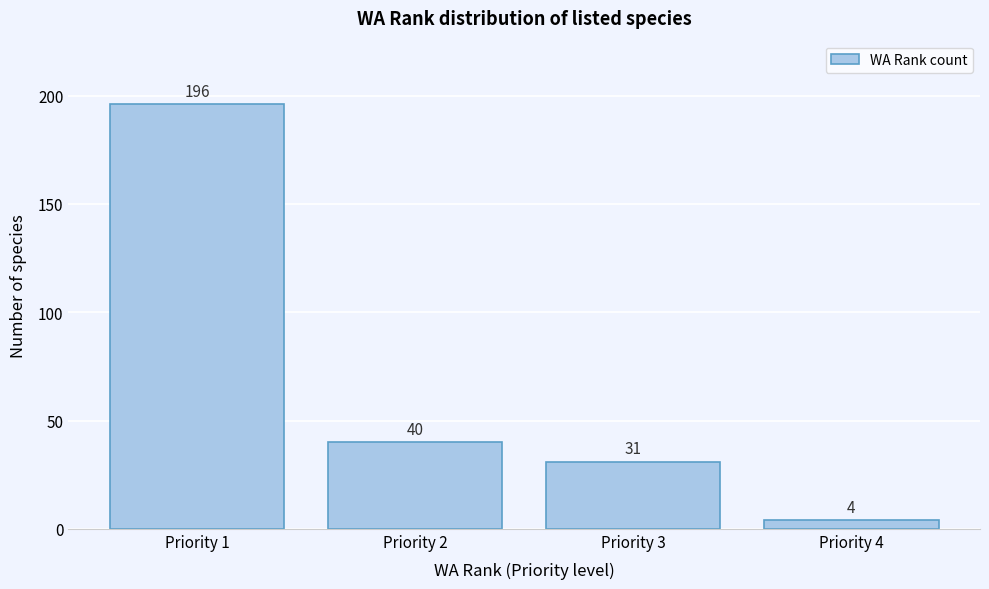

Reading left to right, list all the values displayed in this chart.

196	40	31	4